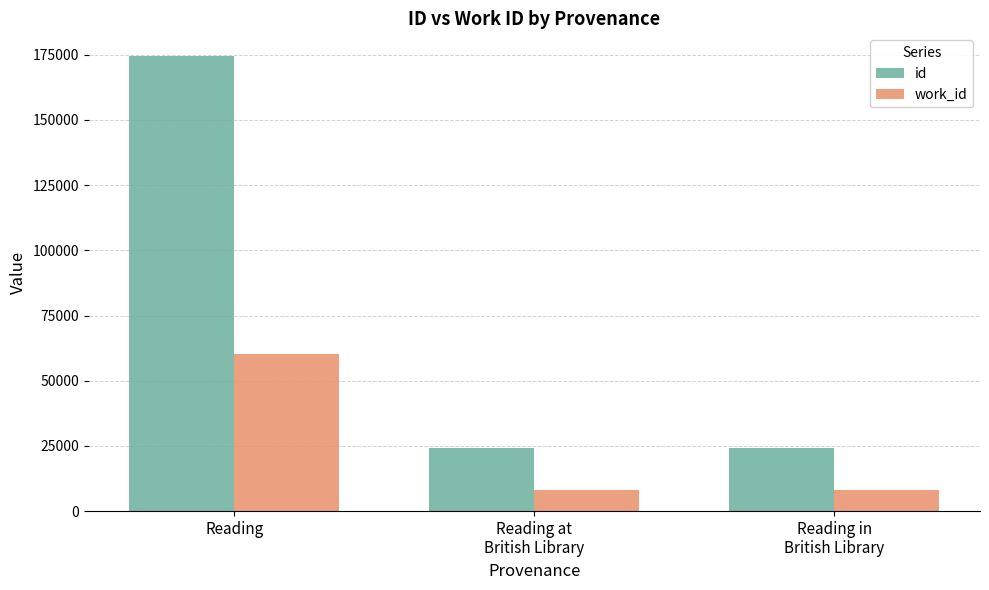

How many bars are there in each group?

2